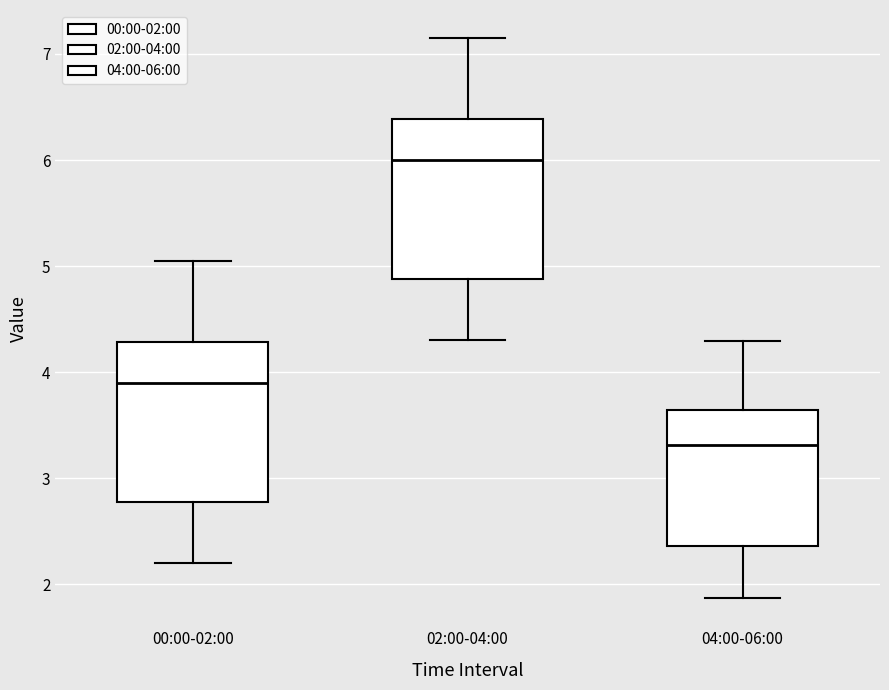

Reading left to right, read every box against the y-axis: the position of its median line, the range the box covers, and the ends of its whiskers. The values are not printed on the chart, so give them approximately, as read against the axis.

00:00-02:00: median 3.9, box 2.8 to 4.3, whiskers 2.2 to 5.1
02:00-04:00: median 6.0, box 4.9 to 6.4, whiskers 4.3 to 7.2
04:00-06:00: median 3.3, box 2.4 to 3.6, whiskers 1.9 to 4.3